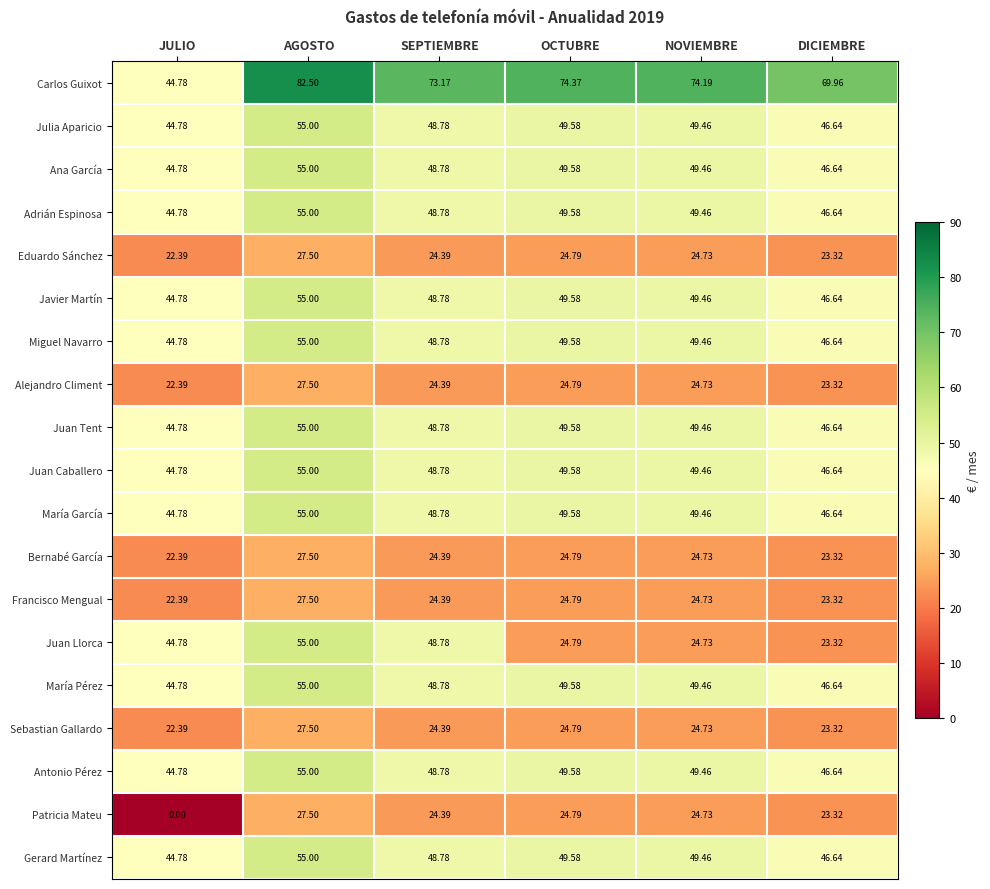

At which label does Juan Tent reach its peak?

AGOSTO